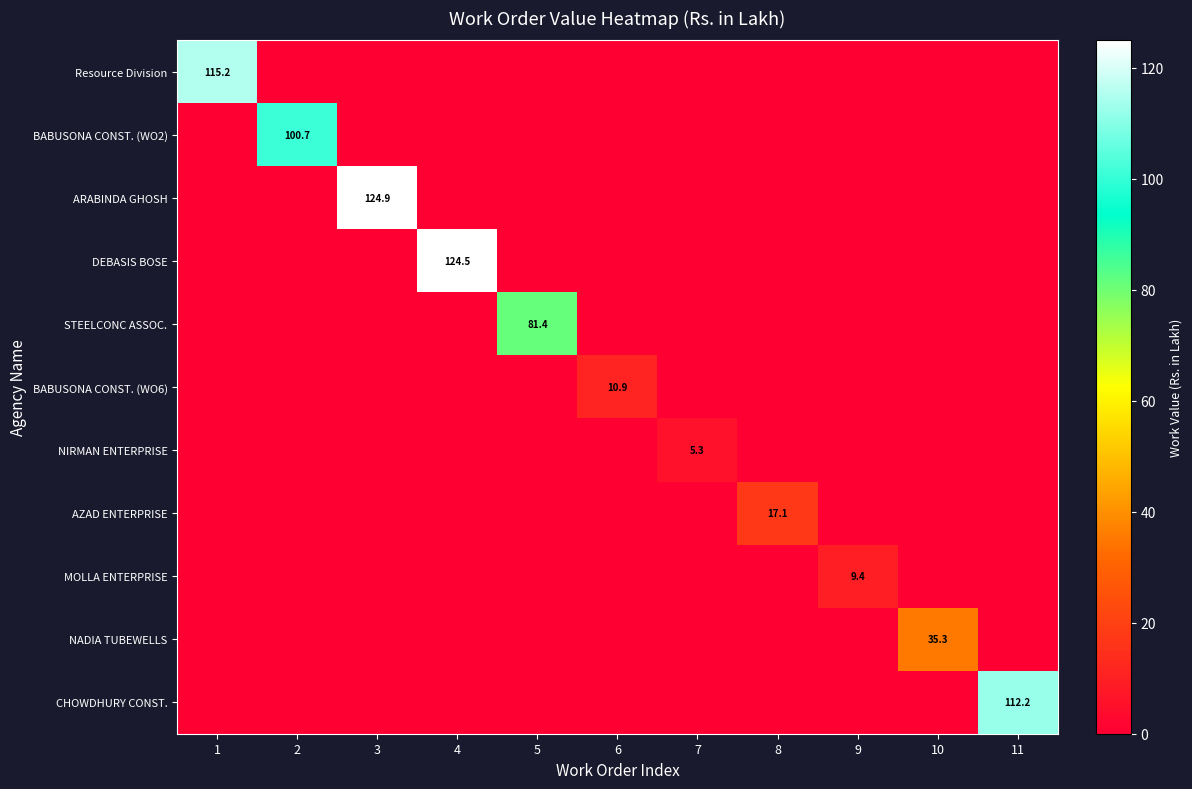

The value of NIRMAN ENTERPRISE at 4 is 0.0. True or false?

True